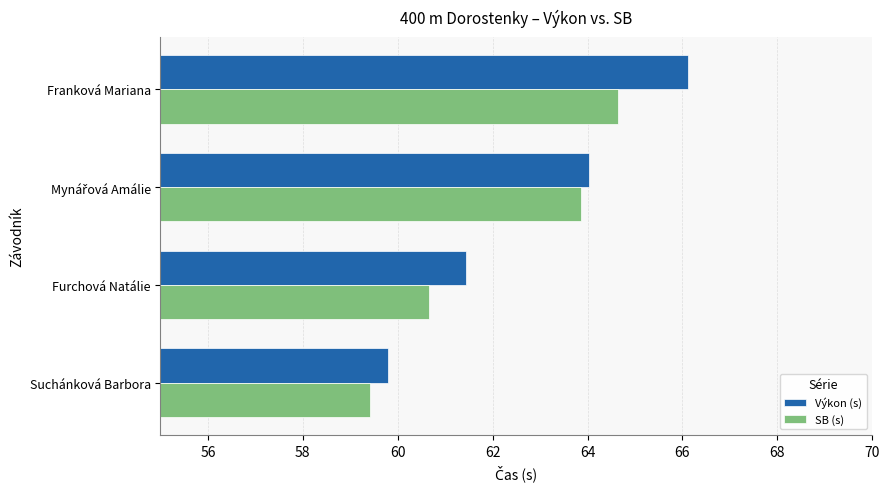

List the series in order of their peak value, highest first.

Výkon (s), SB (s)